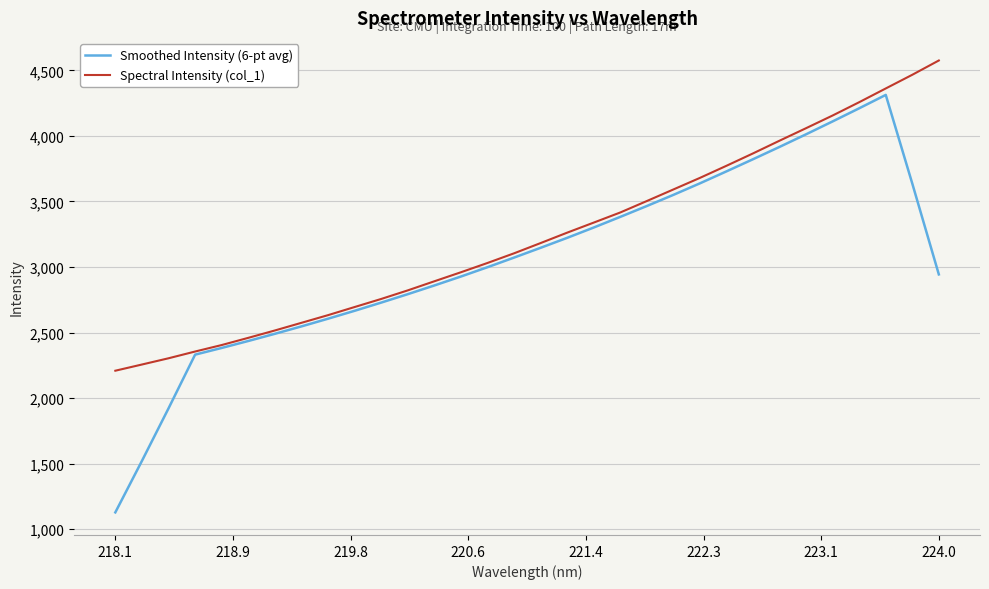

What are all the series names shown in the legend?

Smoothed Intensity (6-pt avg), Spectral Intensity (col_1)